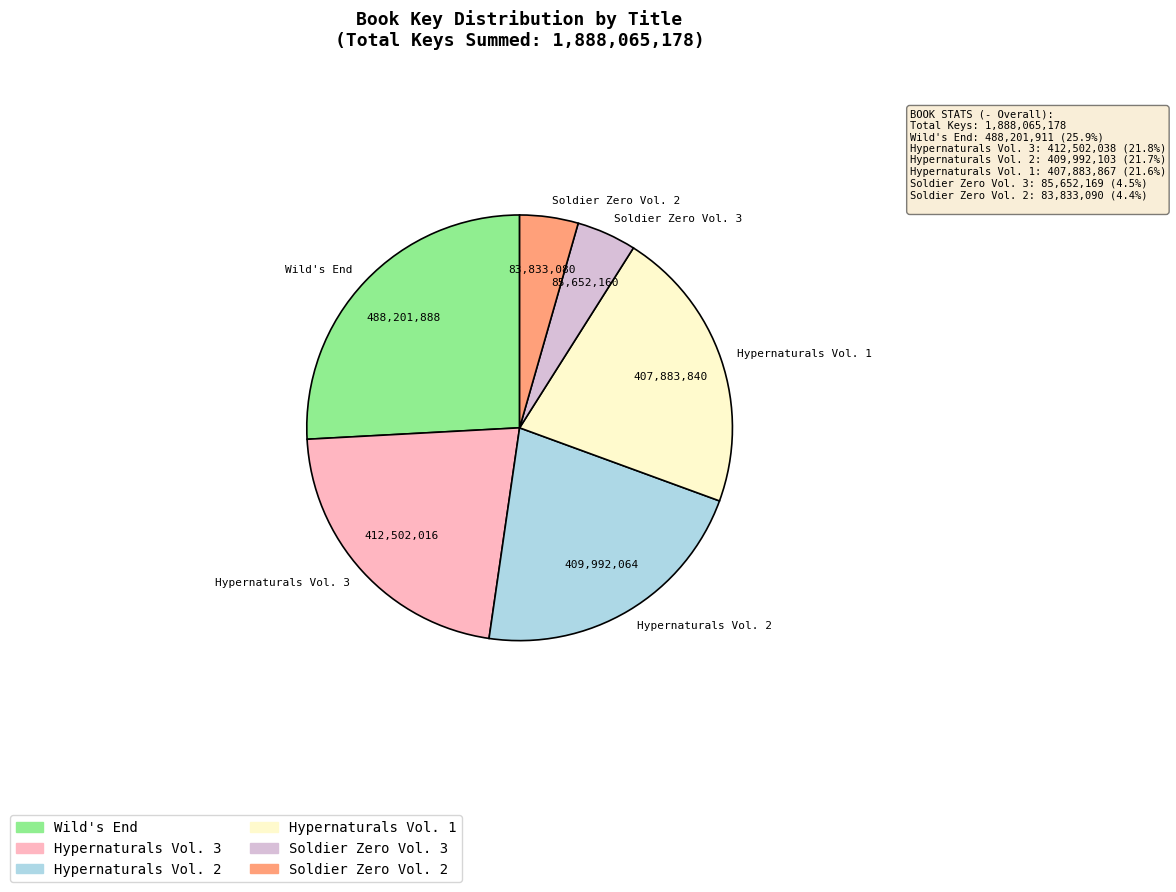

Combined, do Soldier Zero Vol. 2 and Hypernaturals Vol. 3 account for over 50%?

No